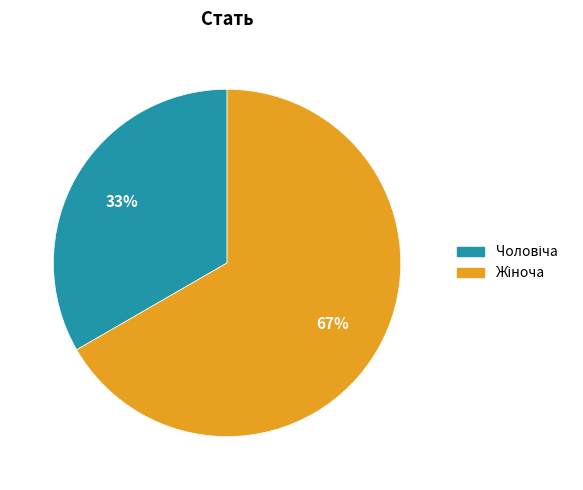

How many segments does this pie chart have?

2